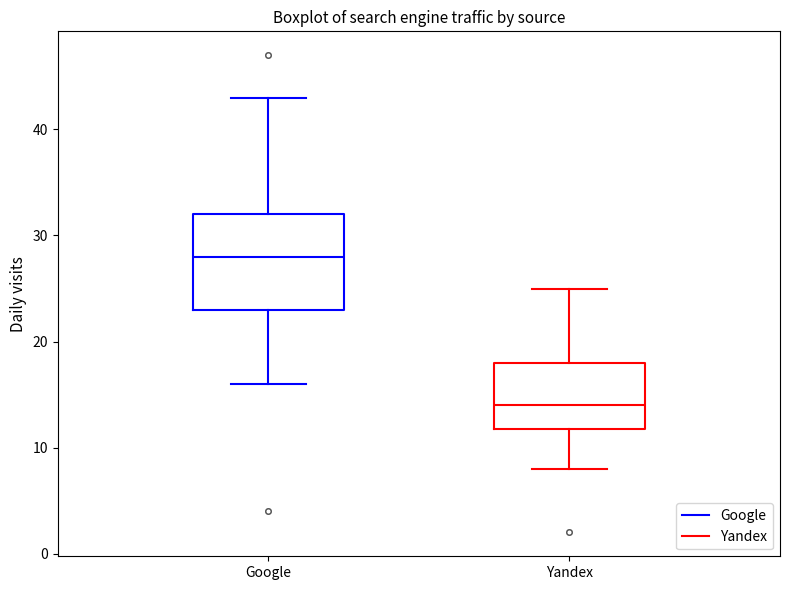

Which box is the tallest, from its lower edge to its upper edge?

Google